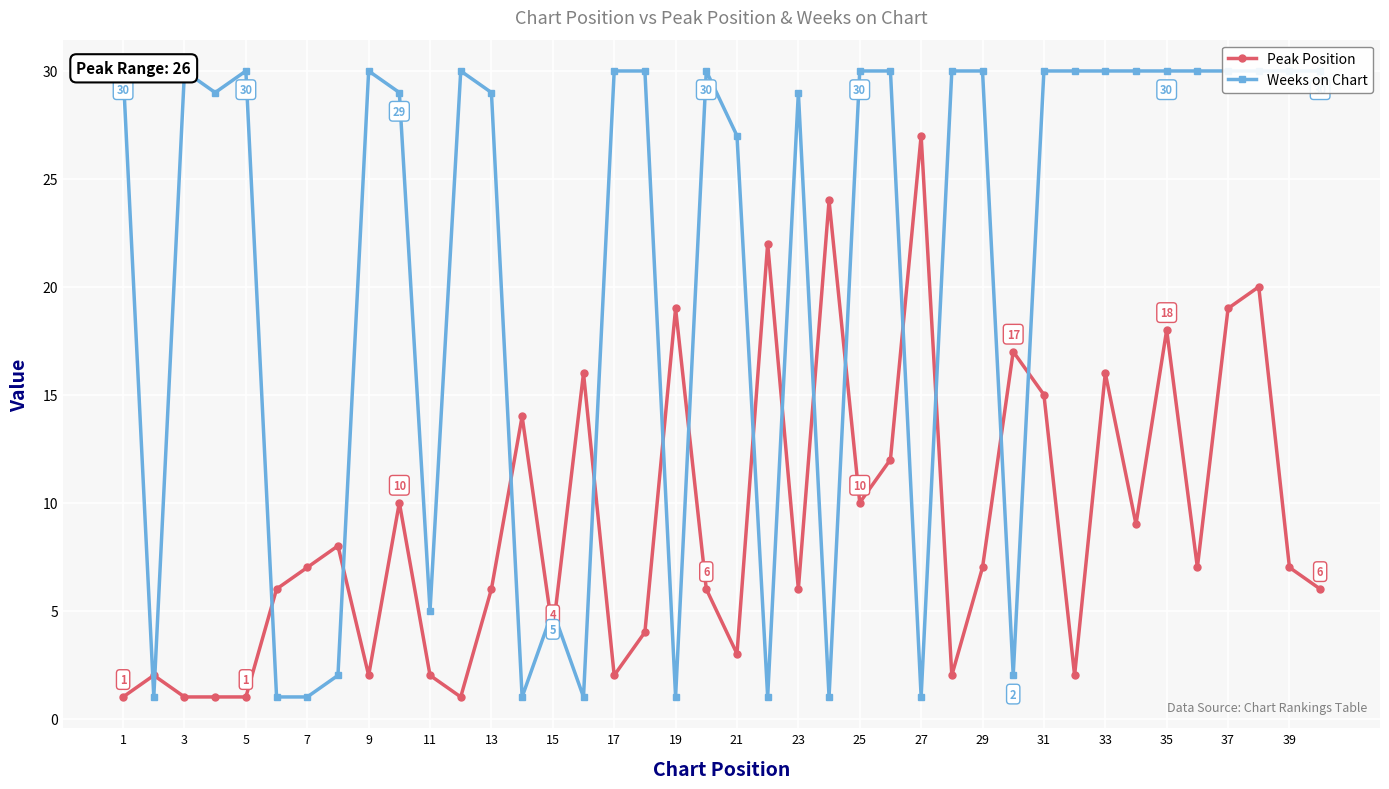

What is the highest value of the Peak Position series?

27